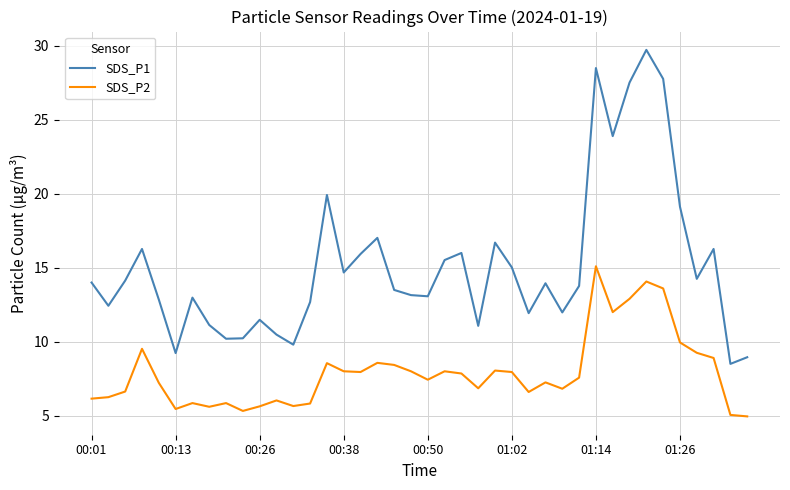

Which series has the largest total across all categories?

SDS_P1